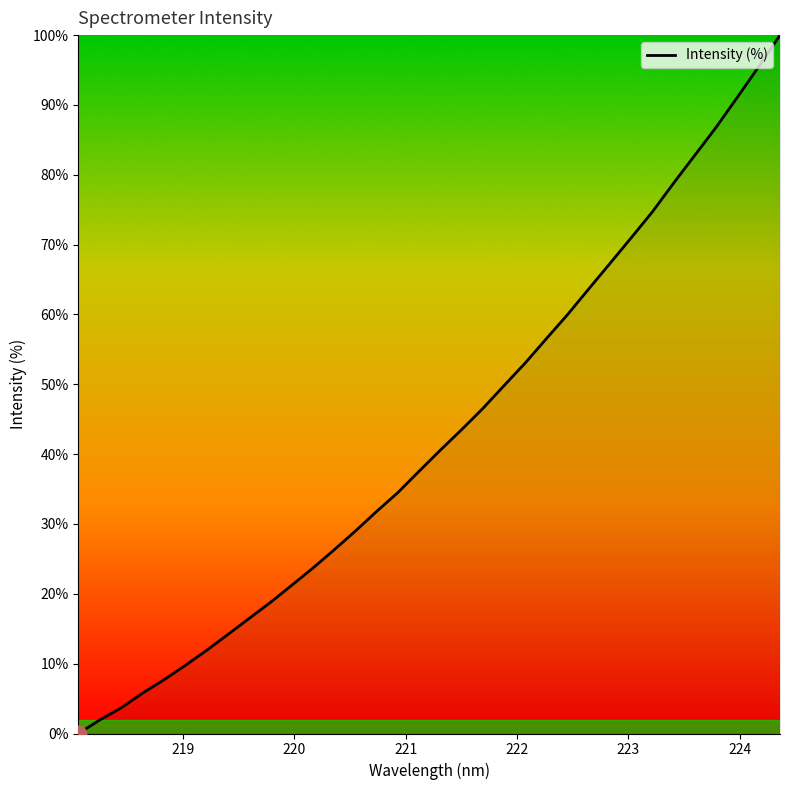

Does the chart display data point markers on the line(s)?

No